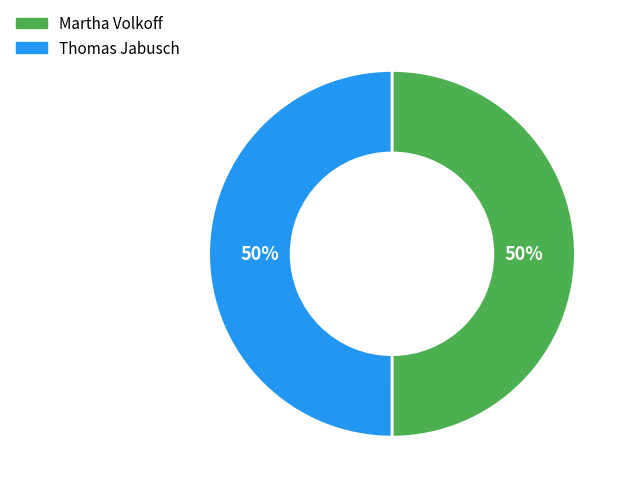

Do Thomas Jabusch and Martha Volkoff together represent more than half of the pie?

Yes